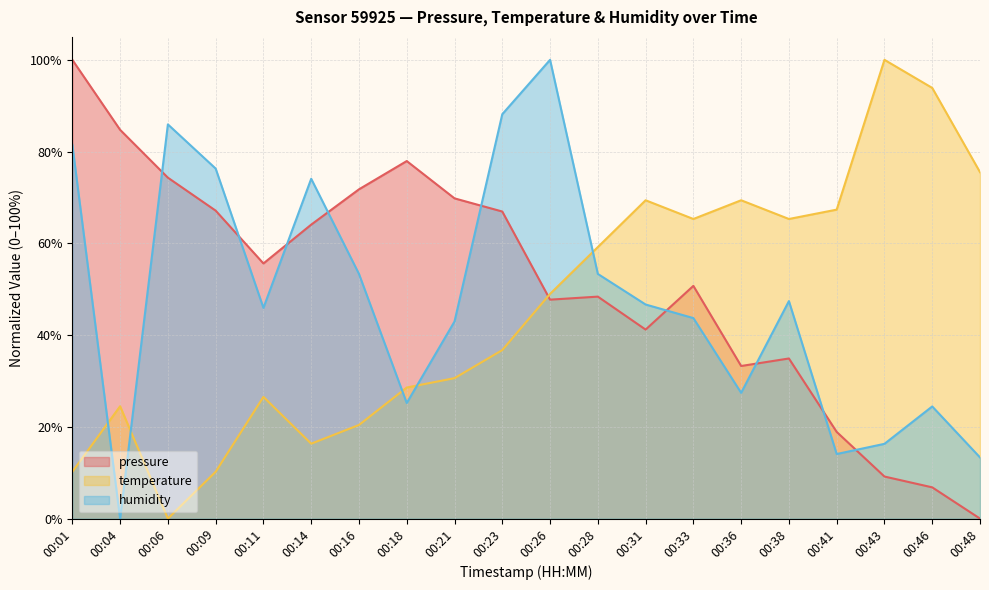

Reading left to right, transcribe all the data shown in this chart.

pressure: 100.0	84.7	74.3	67.1	55.6	64.1	71.8	77.9	69.8	66.9	47.7	48.4	41.2	50.7	33.3	34.9	18.9	9.2	6.8	0.0
temperature: 10.2	24.5	0.0	10.2	26.5	16.3	20.4	28.6	30.6	36.7	49.0	59.2	69.4	65.3	69.4	65.3	67.3	100.0	93.9	75.5
humidity: 81.5	0.0	85.9	76.3	45.9	74.1	53.3	25.2	43.0	88.1	100.0	53.3	46.7	43.7	27.4	47.4	14.1	16.3	24.4	13.3